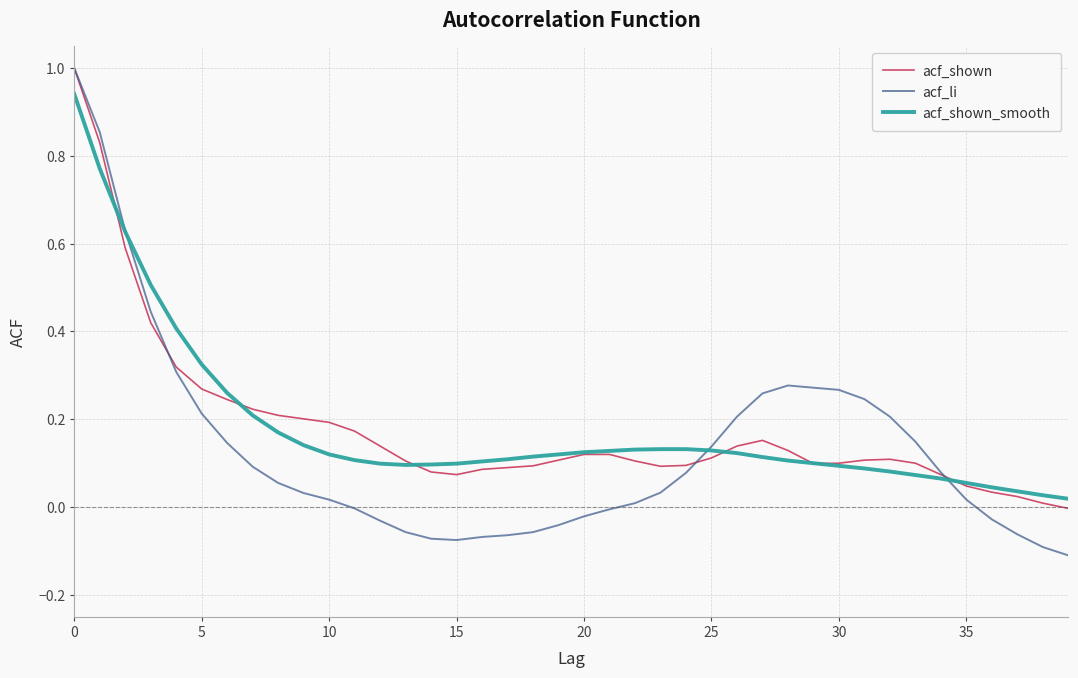

What is the highest value of the acf_shown series?

1.0